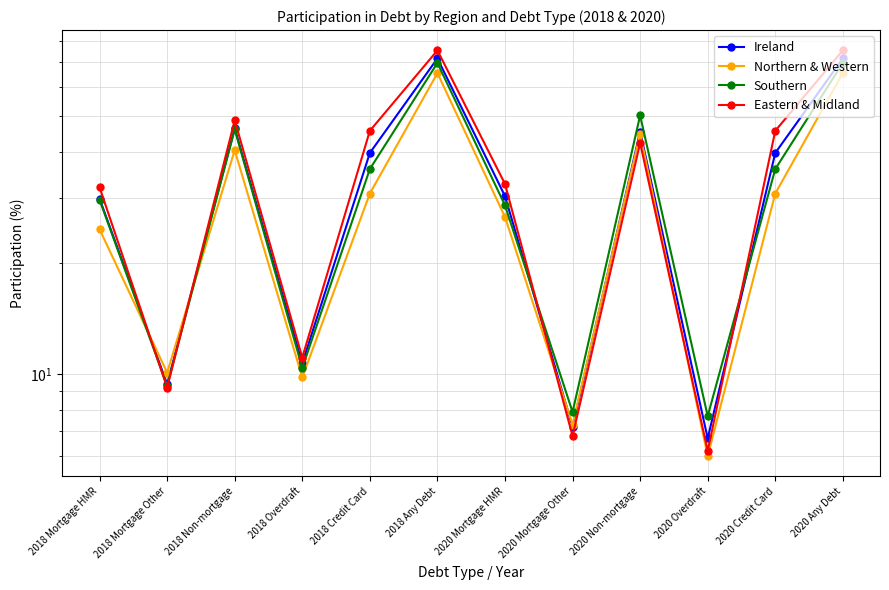

Reading left to right, transcribe all the data shown in this chart.

Ireland: 29.9	9.4	46.4	10.7	39.8	71.8	30.4	7.2	45.5	6.7	39.8	71.8
Northern & Western: 24.7	10.1	40.5	9.8	30.9	65.5	26.7	7.3	44.9	6.0	30.9	65.5
Southern: 29.7	9.3	46.1	10.4	36.0	69.8	28.7	7.9	50.3	7.7	36.0	69.8
Eastern & Midland: 32.1	9.2	48.8	11.1	45.7	75.5	32.8	6.8	42.4	6.2	45.7	75.5